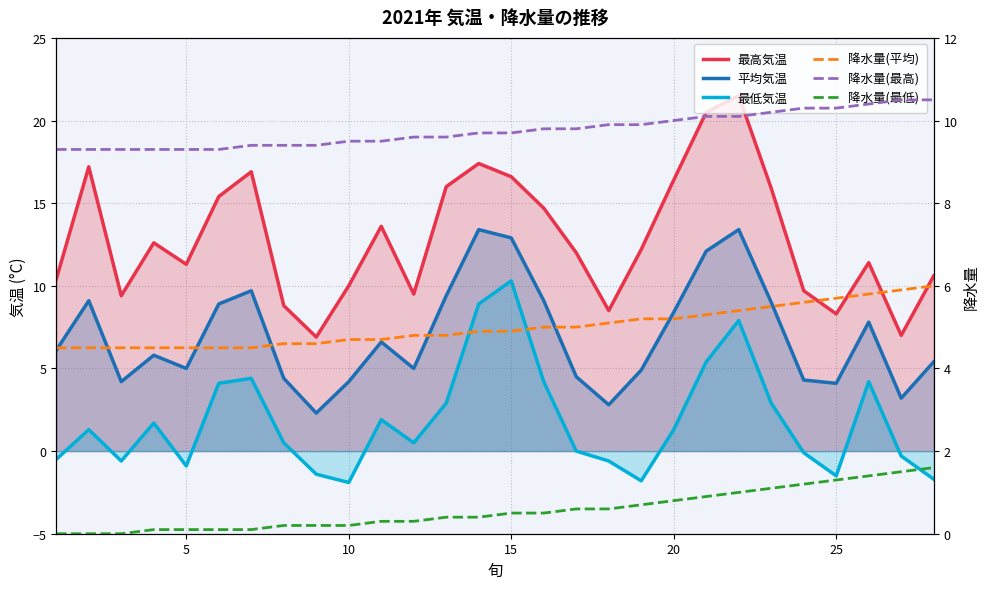

Does the chart have visible grid lines?

Yes